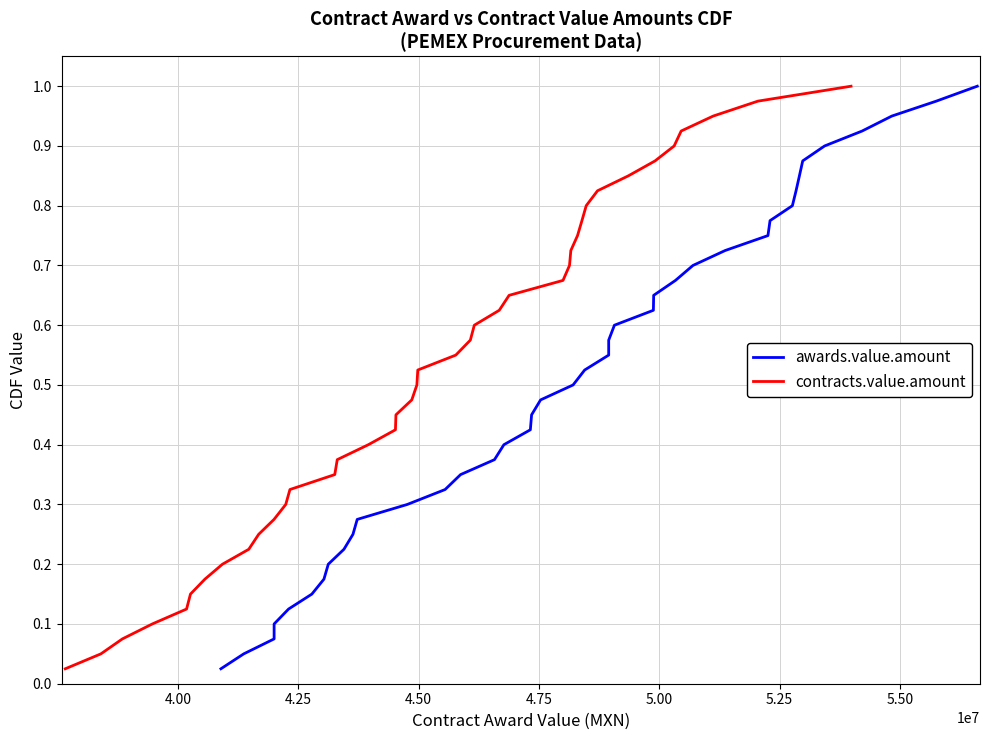

What is the value of the awards.value.amount point at the 7th from the left?

0.2